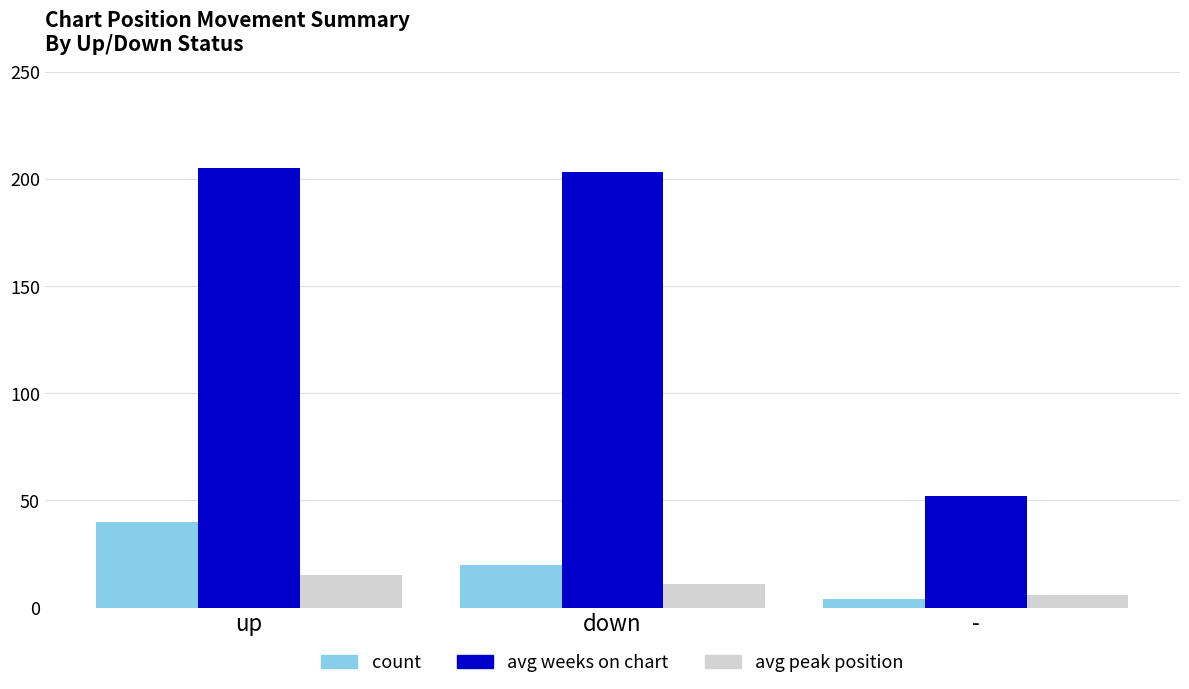

What is the greatest value displayed?

205